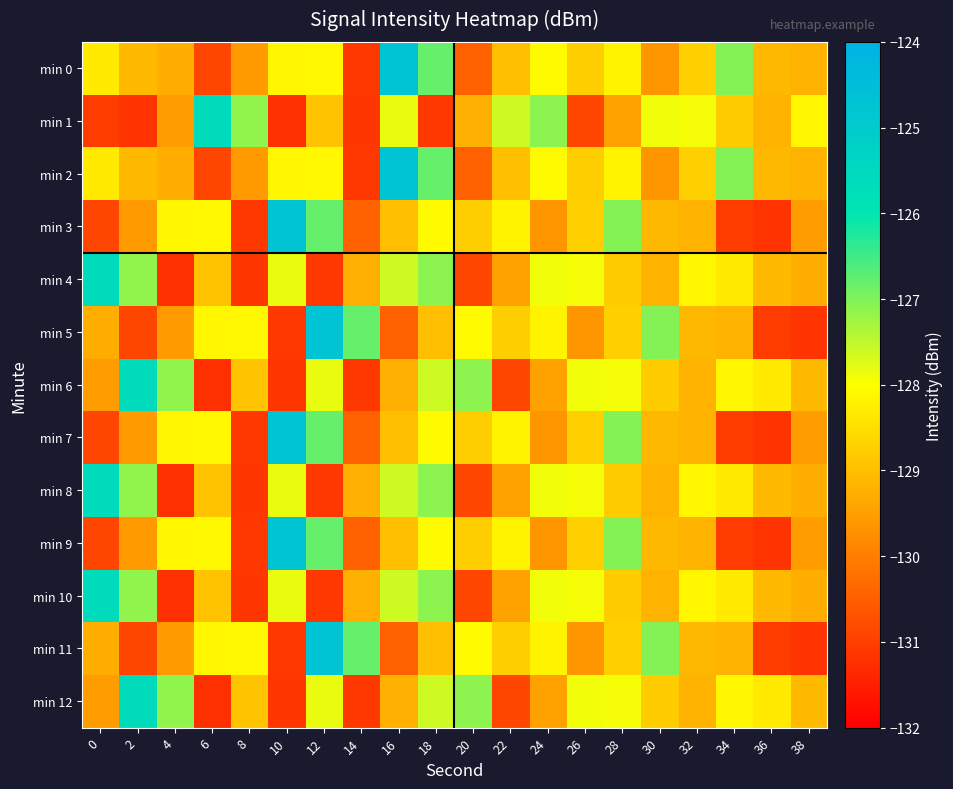

At how many categories does at least one series exceed -130?

20